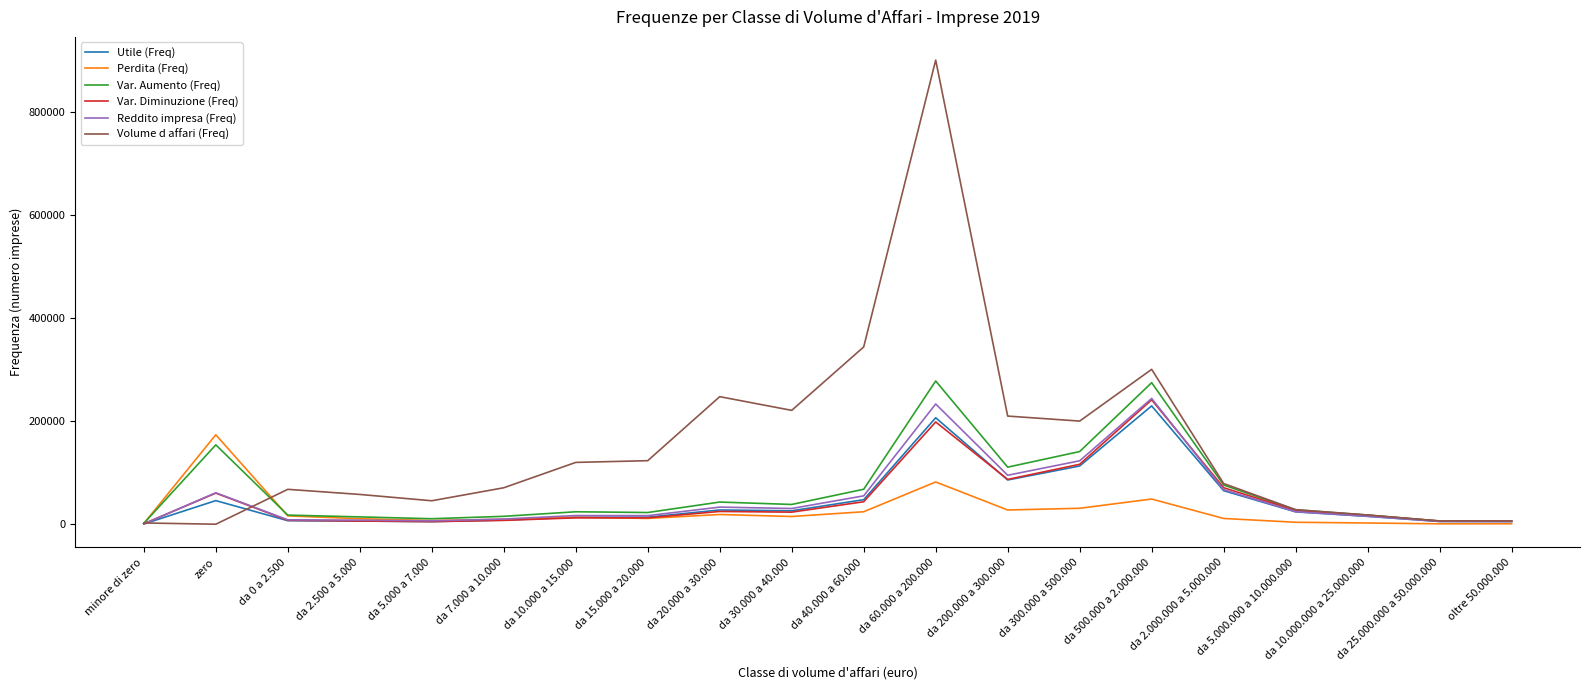

What are all the series names shown in the legend?

Utile (Freq), Perdita (Freq), Var. Aumento (Freq), Var. Diminuzione (Freq), Reddito impresa (Freq), Volume d affari (Freq)